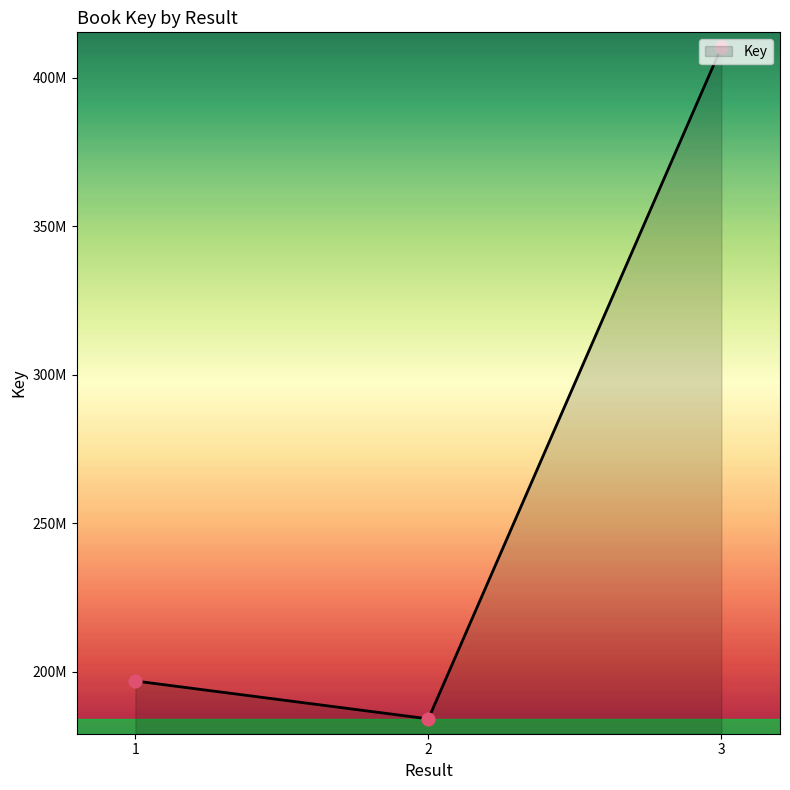

Approximately how many times larger is the value at 1 compared to 2?

1.1